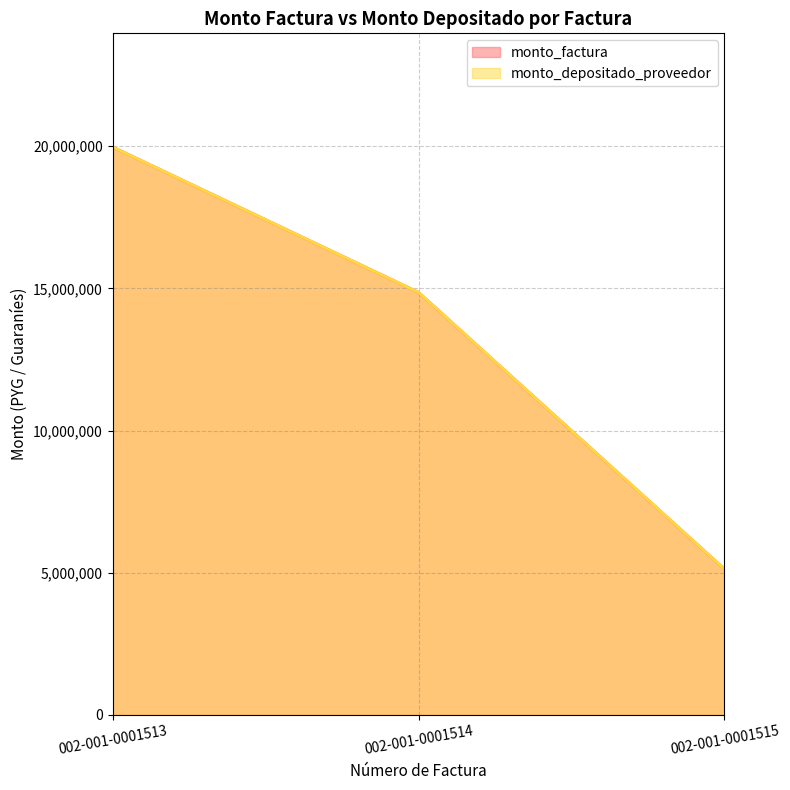

Is it true that monto_factura equals 19976000 at 002-001-0001513?

True